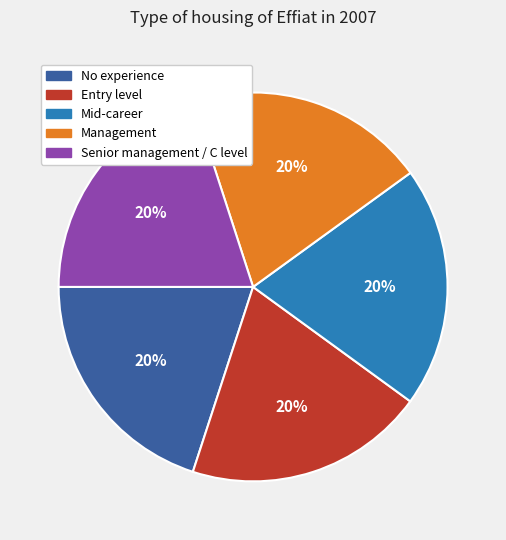

The Management slice represents 20% of the pie. True or false?

True